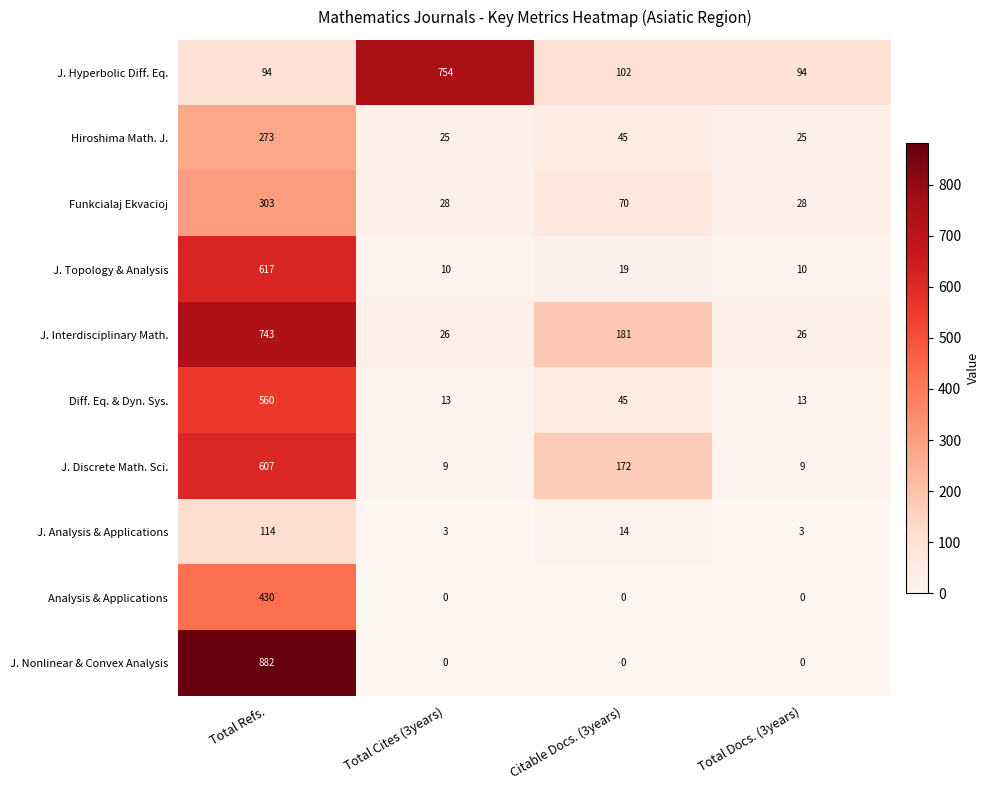

What is the difference between the maximum and minimum values in the J. Discrete Math. Sci. series?

598